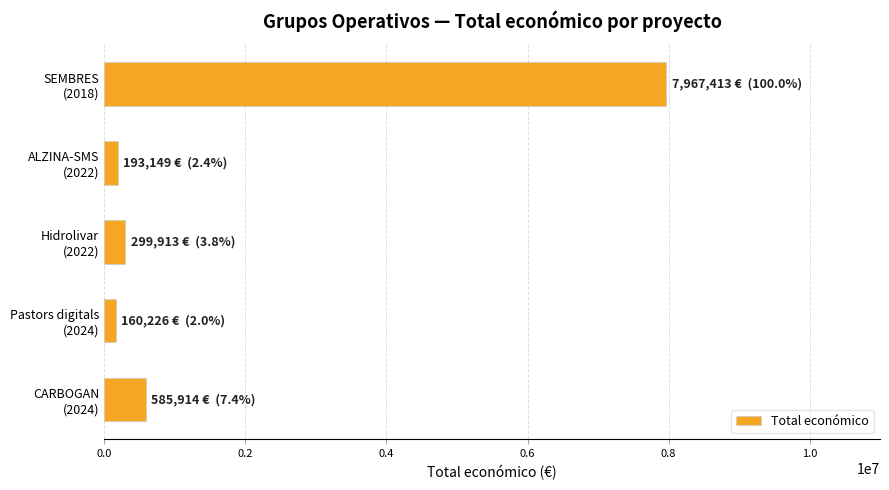

What is the difference between the maximum and minimum values?

7807187